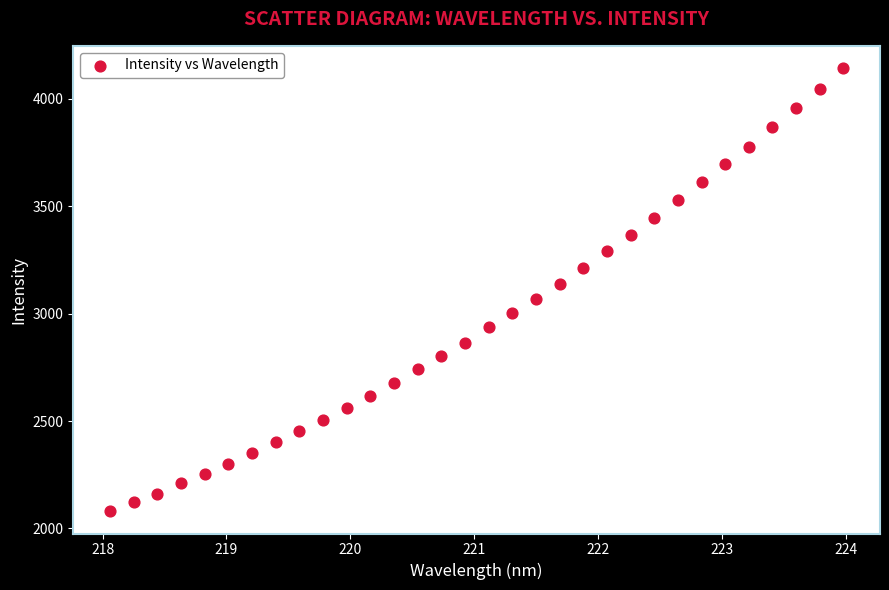

What is the range of X values (max minus min)?

5.9